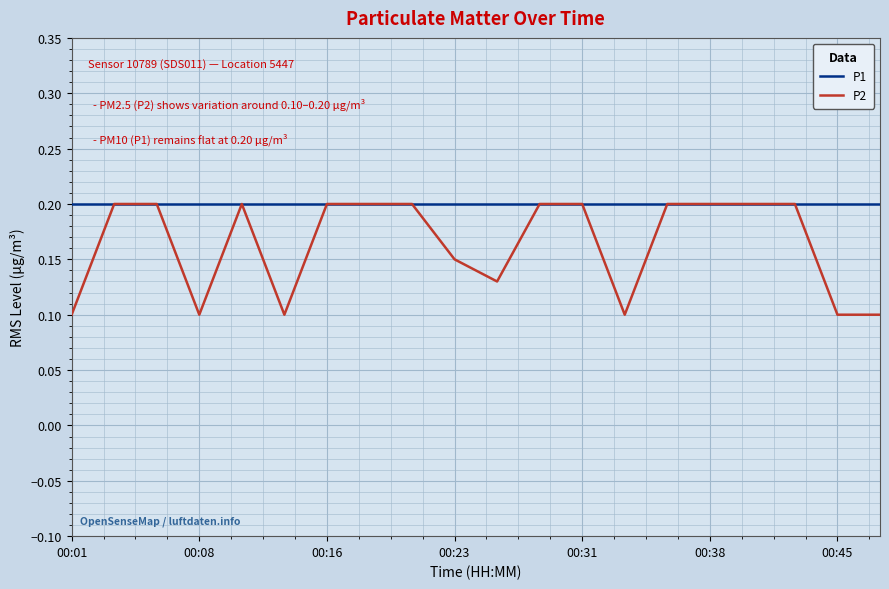

Which series has the largest range (max minus min)?

P2